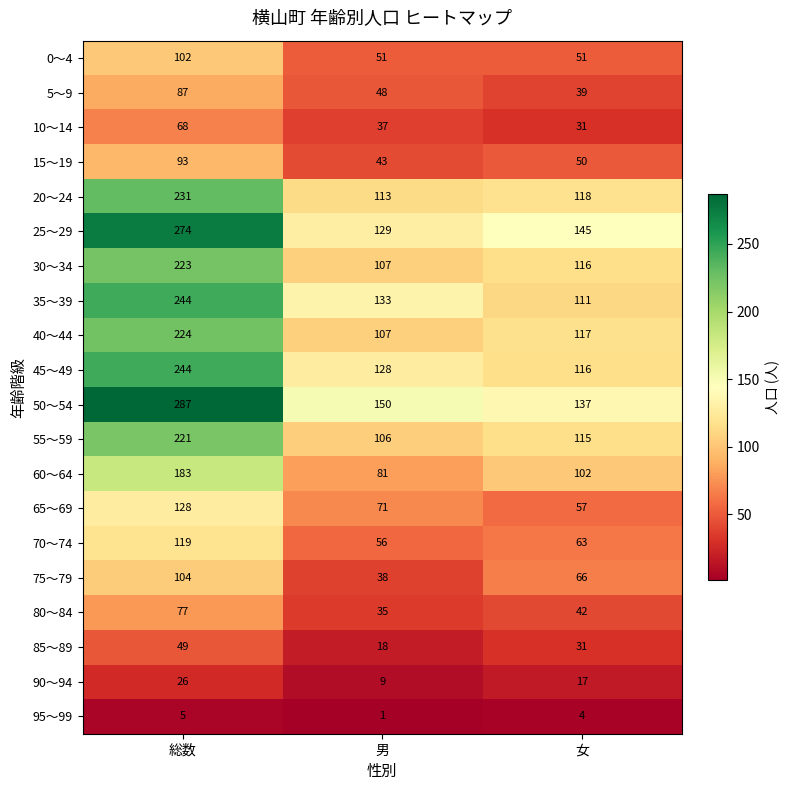

What is the total value across all series at 男?

1461